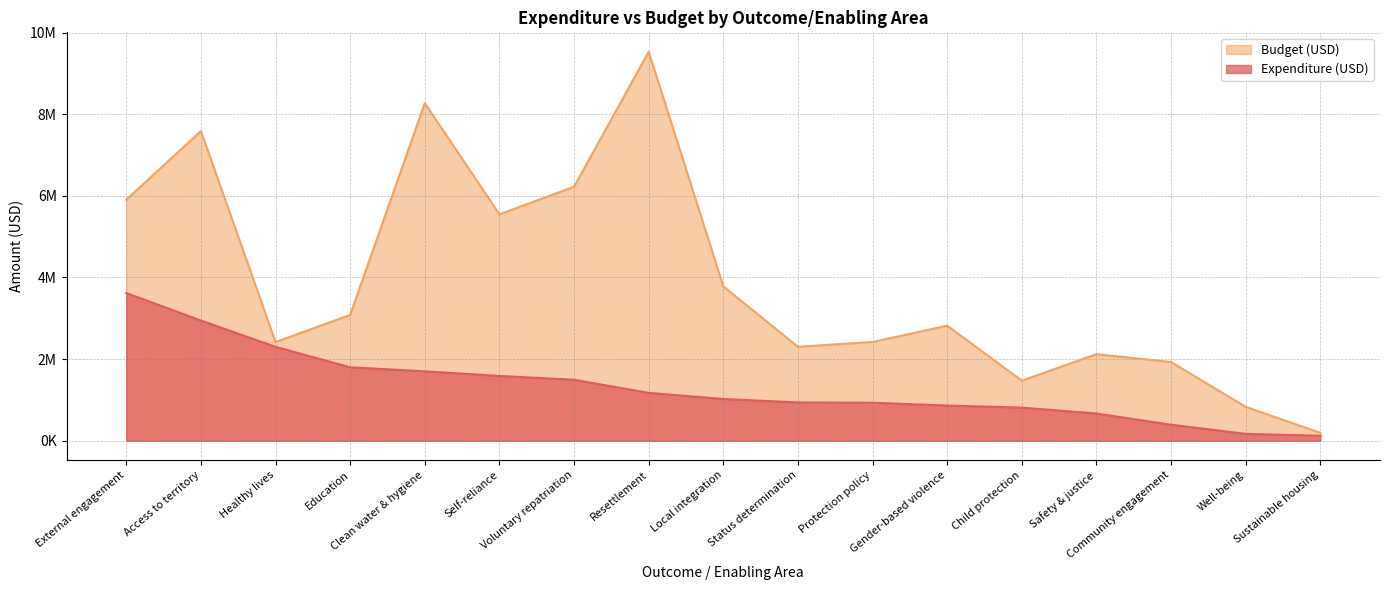

Is it true that Expenditure (USD) equals 937786 at Status determination?

True